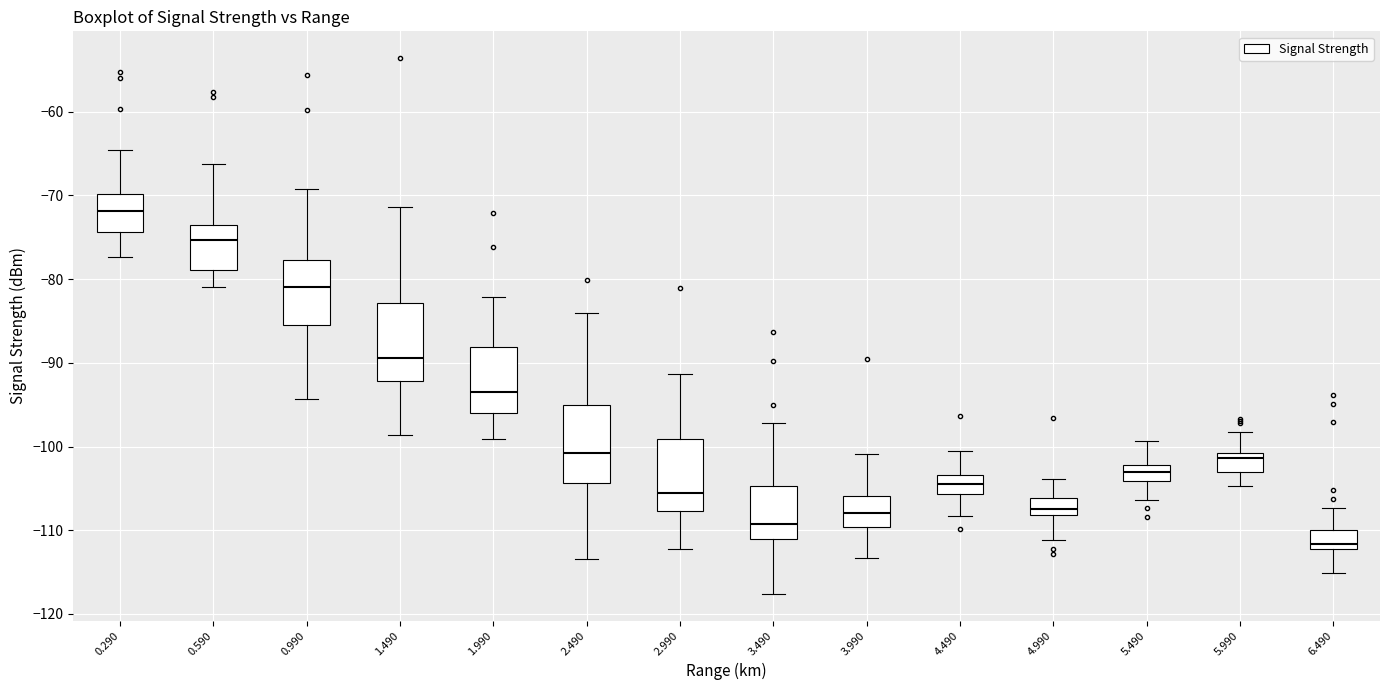

Reading left to right, transcribe this box plot: for each box, give where its median line is, the range the box spans, and where its two whiskers end, as read against the y-axis. The values are not printed on the chart, so give them approximately, as read against the axis.

0.290: median -72, box -74 to -70, whiskers -77 to -65
0.590: median -75, box -79 to -74, whiskers -81 to -66
0.990: median -81, box -85 to -78, whiskers -94 to -69
1.490: median -89, box -92 to -83, whiskers -99 to -71
1.990: median -93, box -96 to -88, whiskers -99 to -82
2.490: median -101, box -104 to -95, whiskers -113 to -84
2.990: median -106, box -108 to -99, whiskers -112 to -91
3.490: median -109, box -111 to -105, whiskers -118 to -97
3.990: median -108, box -110 to -106, whiskers -113 to -101
4.490: median -104, box -106 to -103, whiskers -108 to -100
4.990: median -107, box -108 to -106, whiskers -111 to -104
5.490: median -103, box -104 to -102, whiskers -106 to -99
5.990: median -101 (just below the box's upper edge), box -103 to -101, whiskers -105 to -98
6.490: median -112 (just above the box's lower edge), box -112 to -110, whiskers -115 to -107